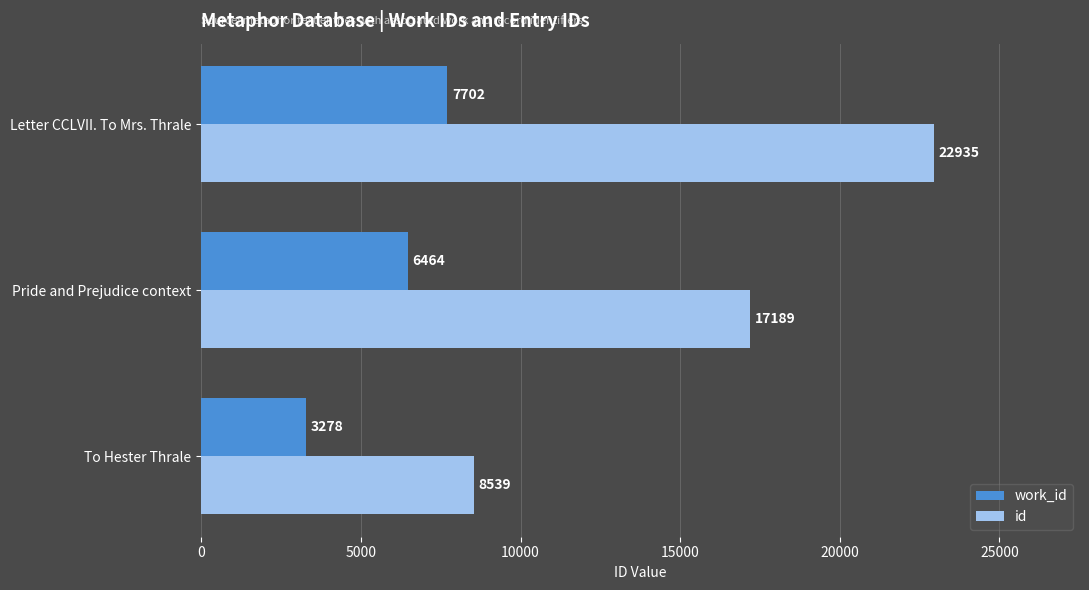

Where is work_id nearest to the value 5490?

Pride and Prejudice context